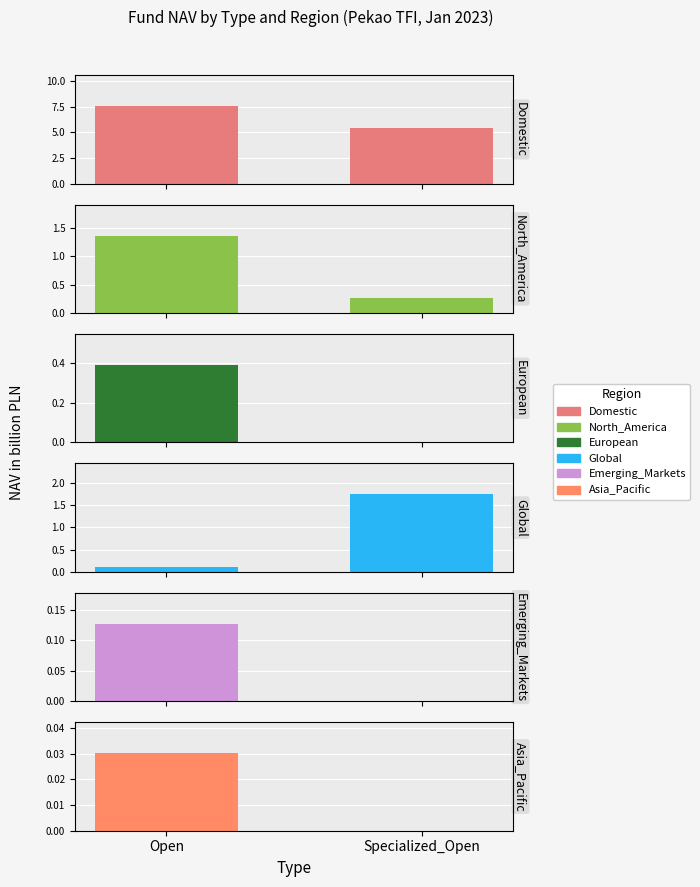

What position from the right is Open?

2